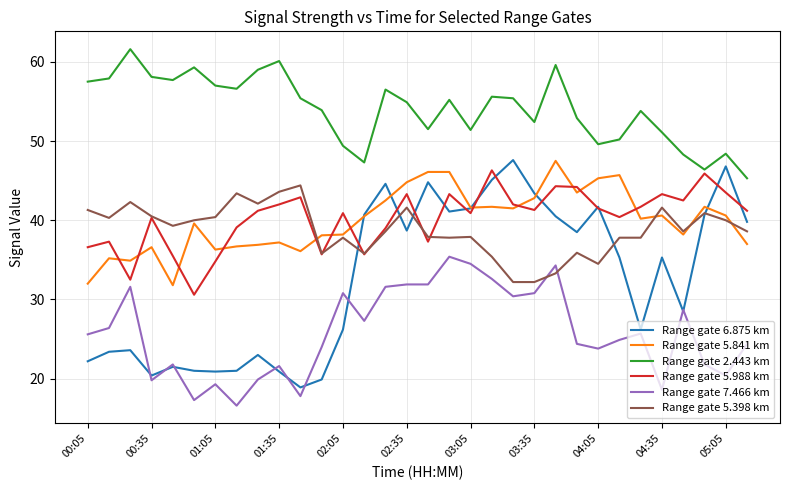

What are all the series names shown in the legend?

Range gate 6.875 km, Range gate 5.841 km, Range gate 2.443 km, Range gate 5.988 km, Range gate 7.466 km, Range gate 5.398 km